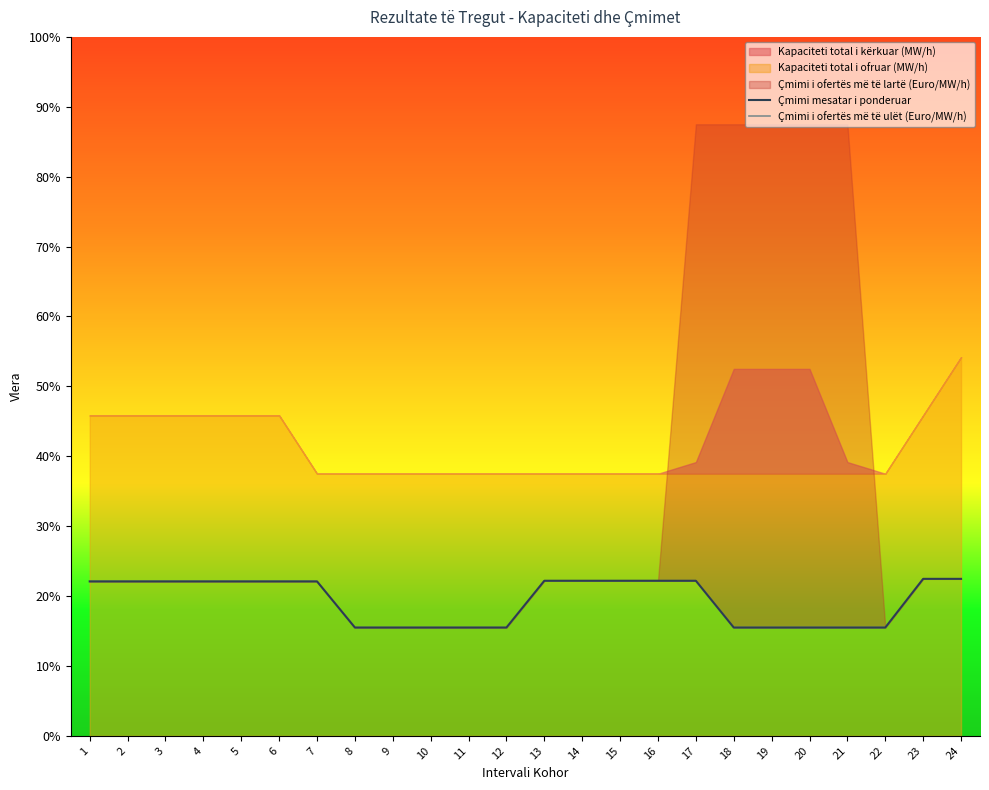

How many lines are shown in the chart?

2